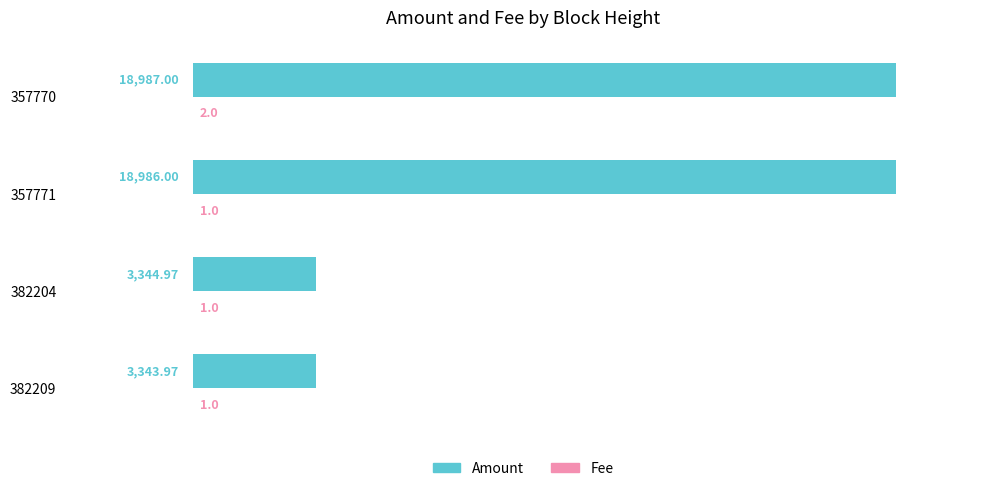

Which series has the largest total across all categories?

Amount